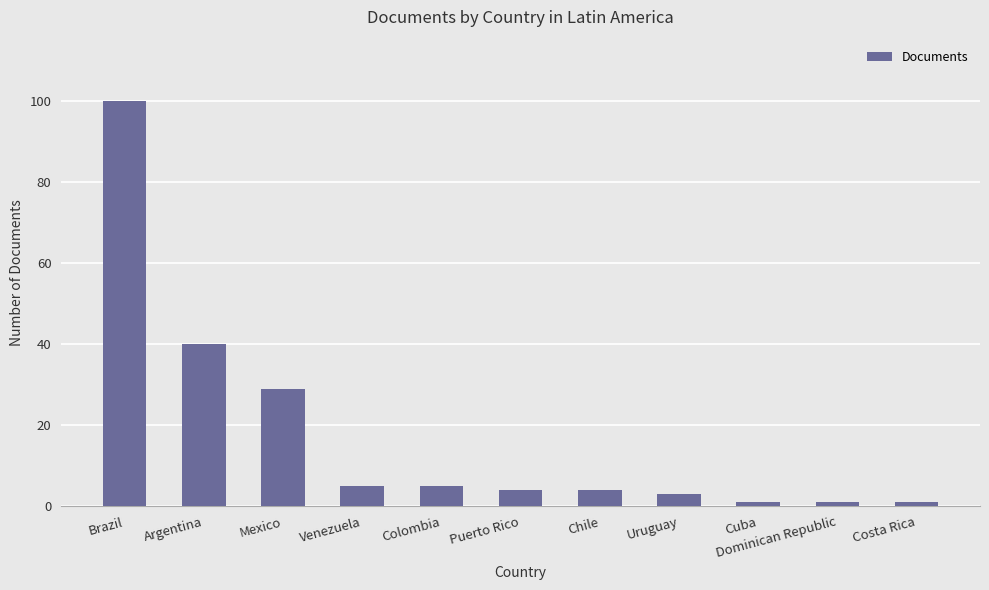

What is the change in value from Mexico to Uruguay?

-26